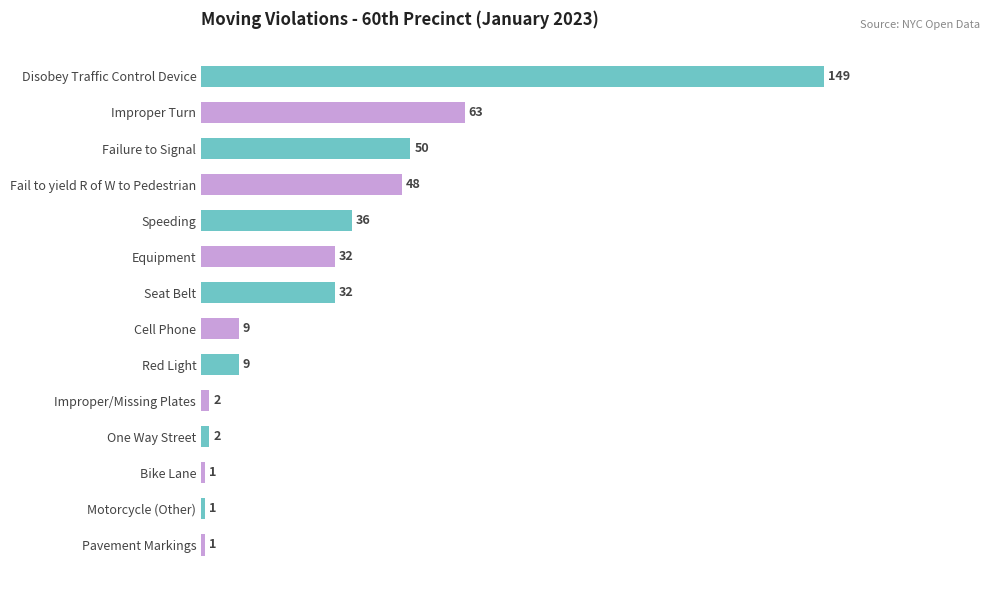

What position from the bottom is Improper Turn?

13